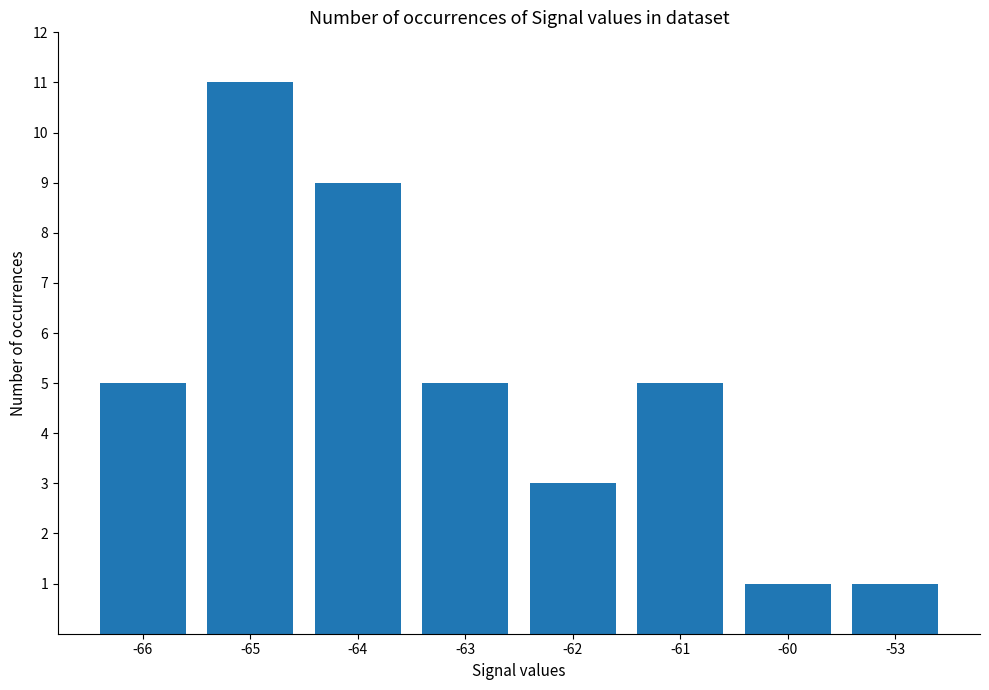

Approximately how many times larger is the value at -63 compared to -66?

1.0